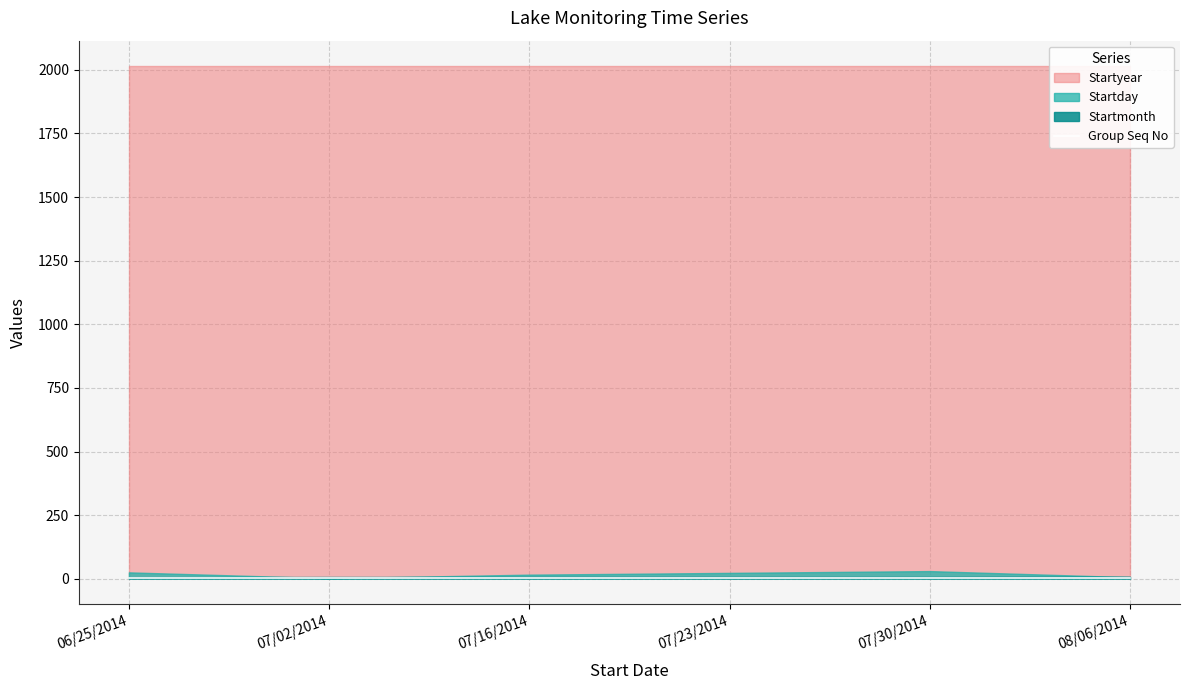

List the labels in order of Startday value, largest first.

07/30/2014, 06/25/2014, 07/23/2014, 07/16/2014, 08/06/2014, 07/02/2014